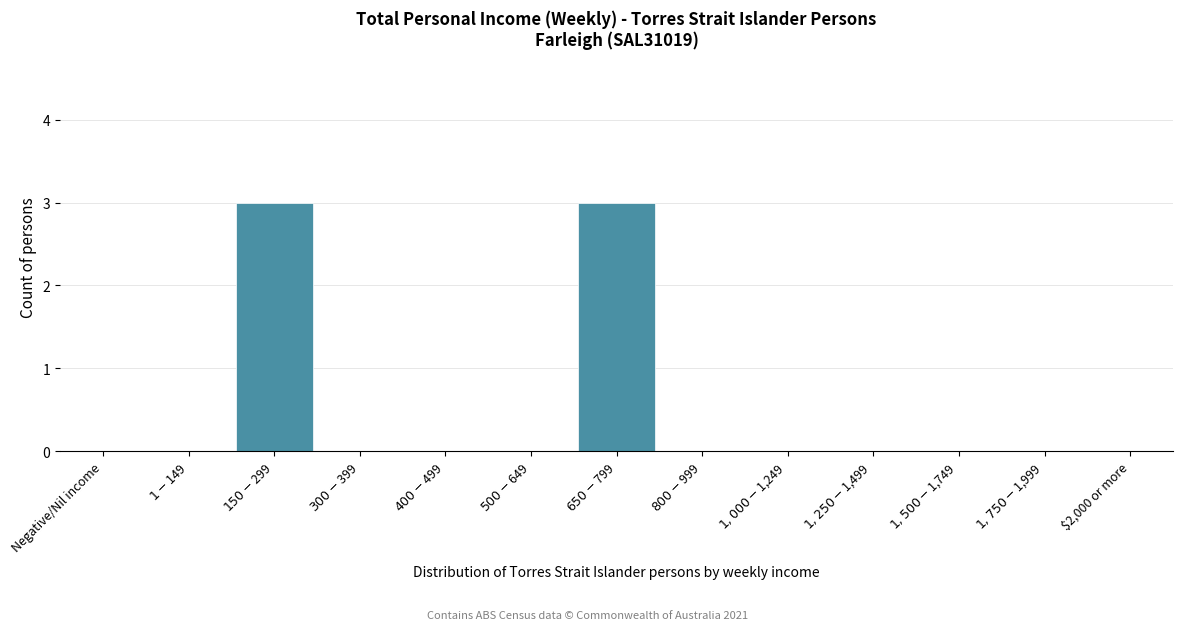

What is the sum of all values?

6